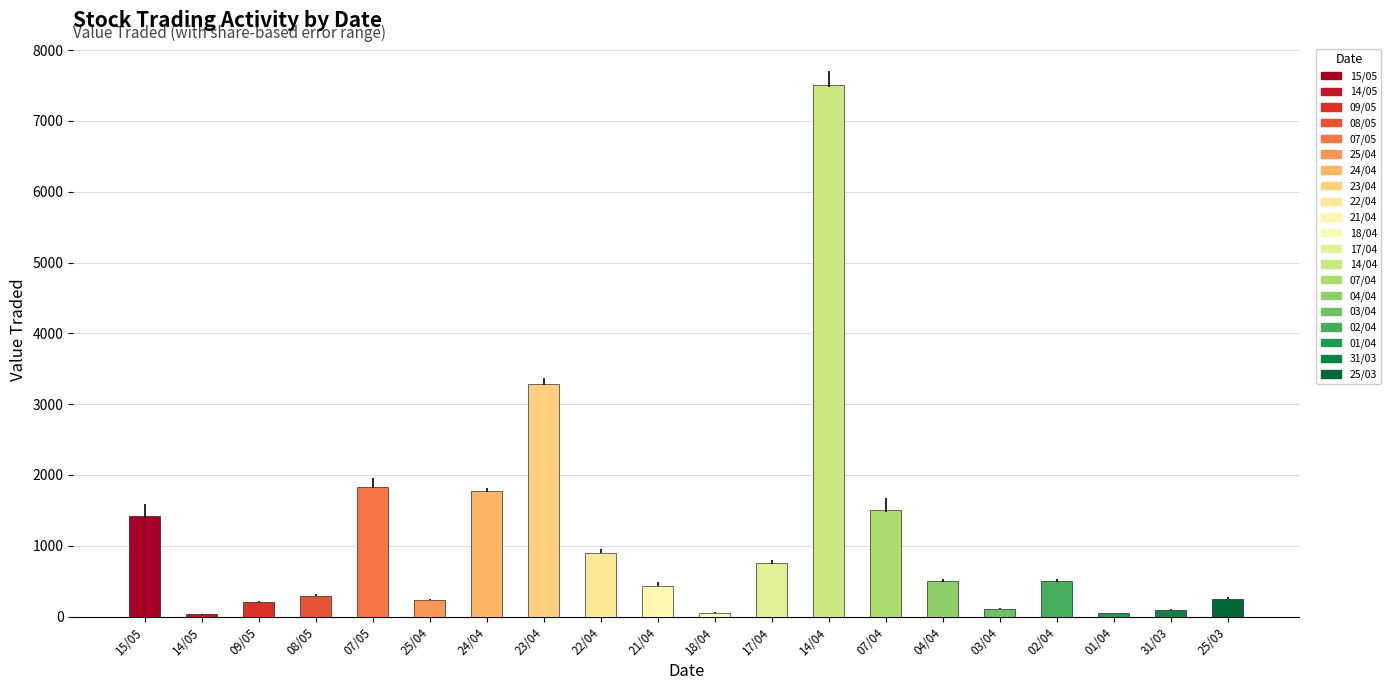

How many values are below 496?

10